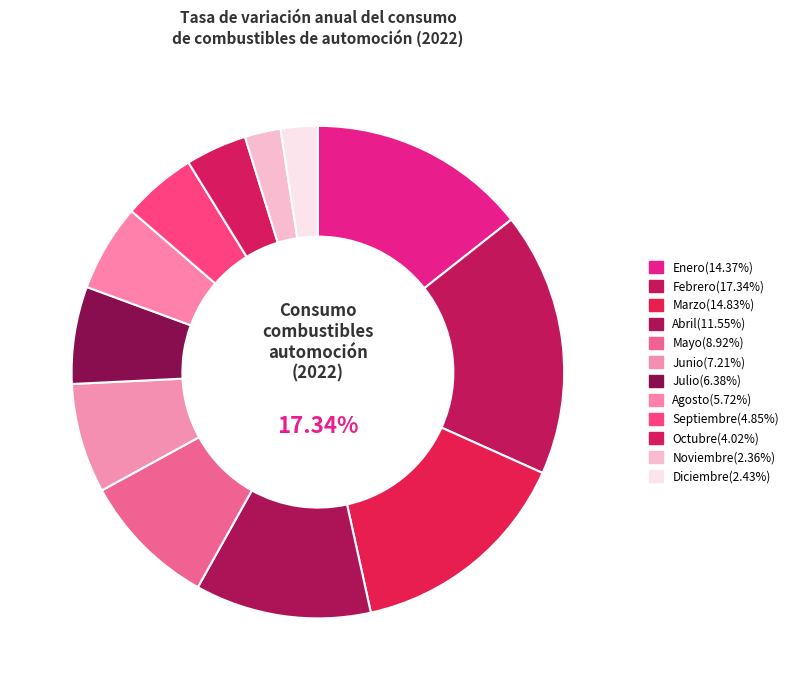

Which has a higher value, Abril or Marzo?

Marzo